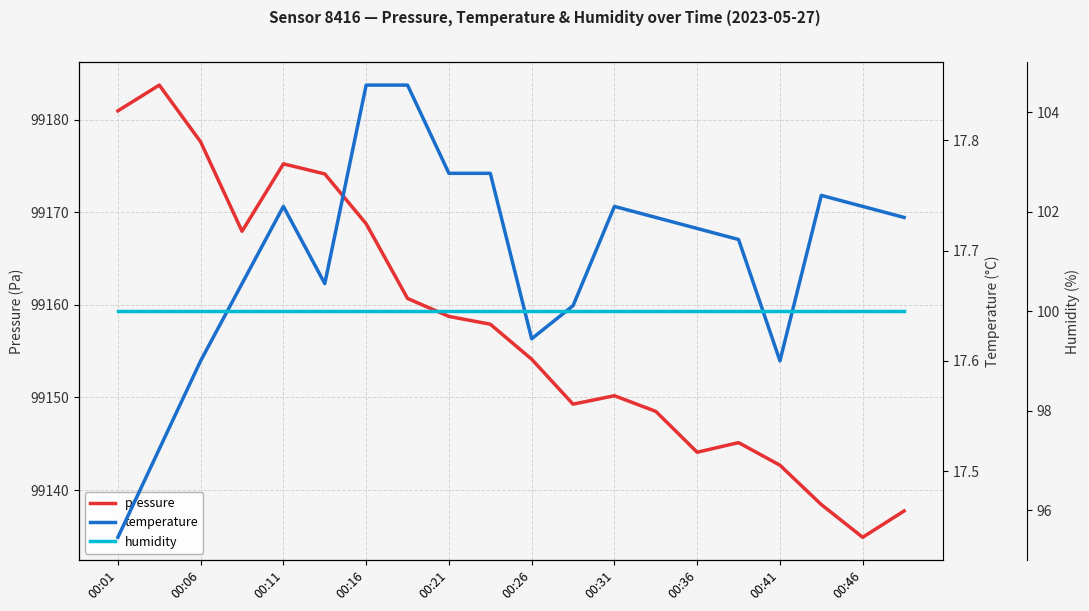

Is this an area chart (filled region under the line)?

No